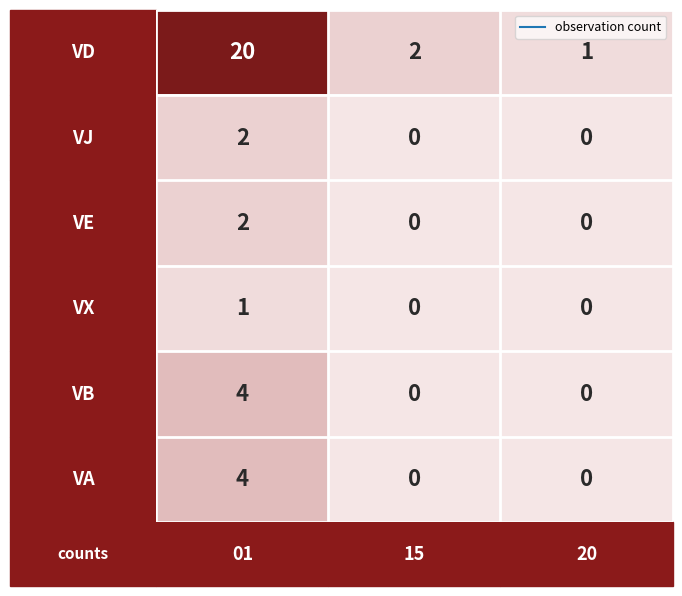

How many distinct data groups are displayed?

6